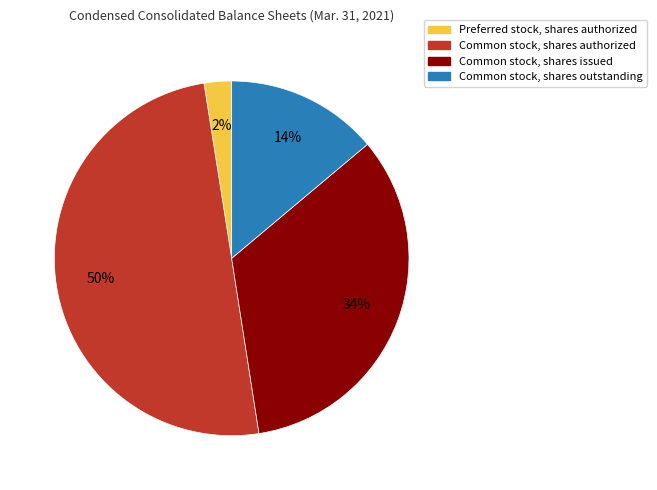

Between Common stock, shares authorized and Common stock, shares issued, which is larger?

Common stock, shares authorized